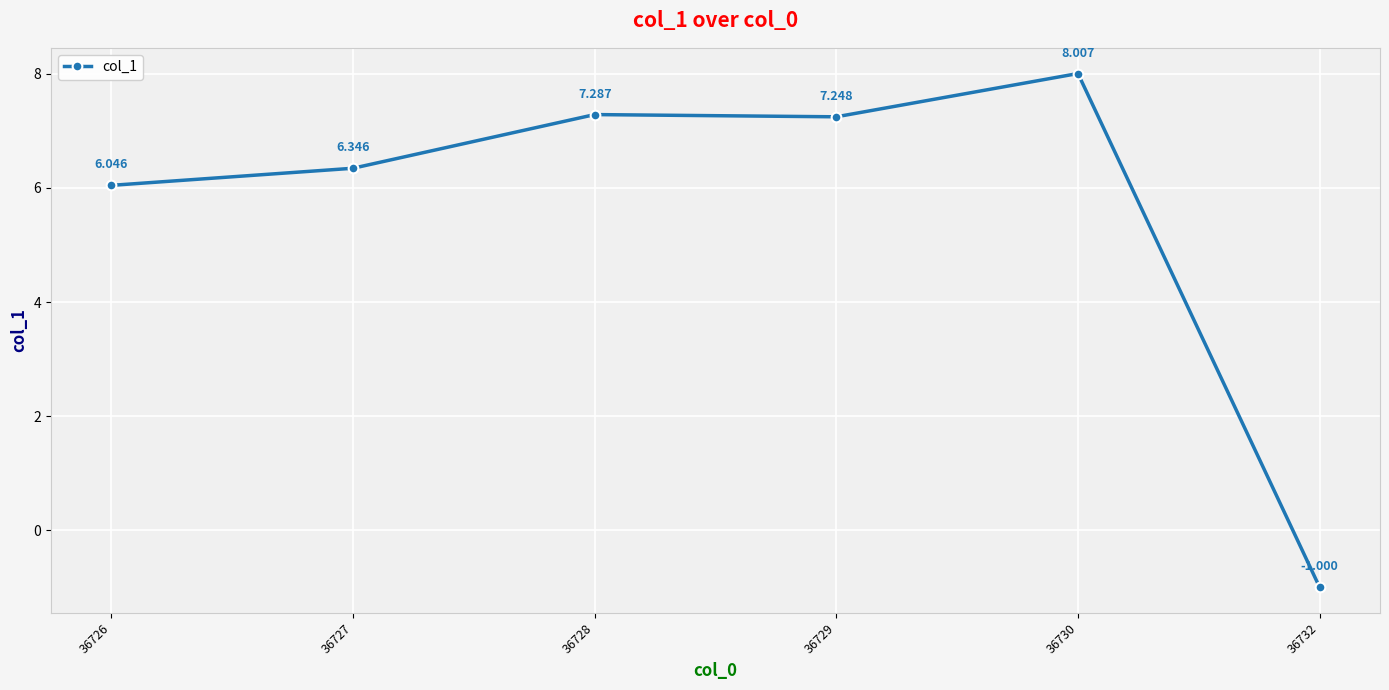

List the labels in order of value, largest first.

36730, 36728, 36729, 36727, 36726, 36732